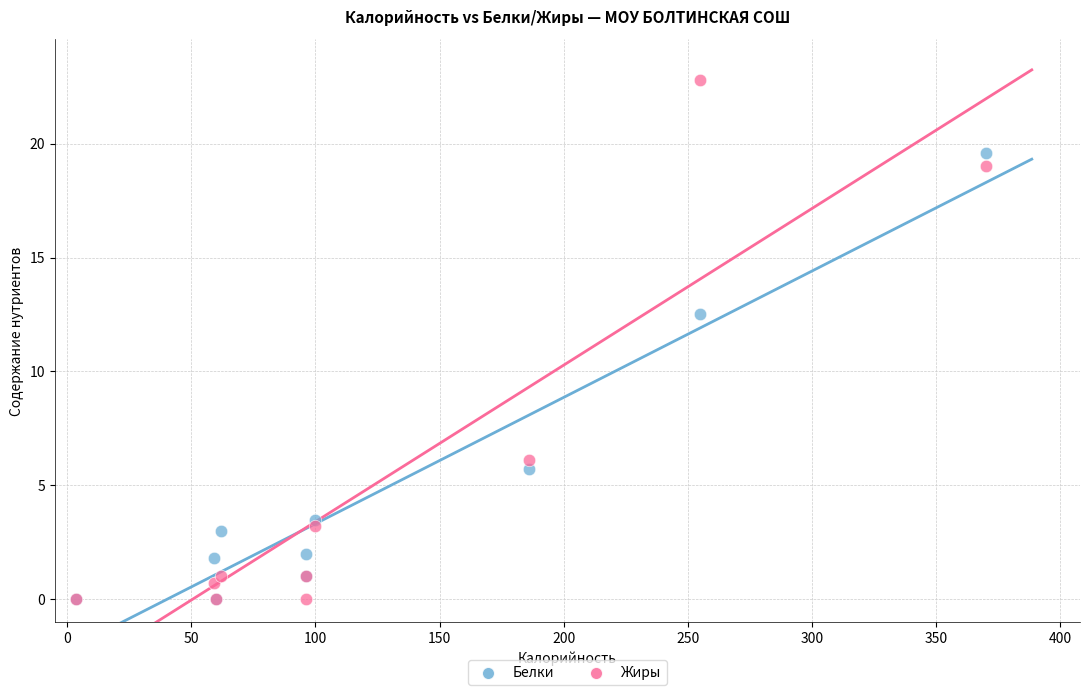

In the Жиры series, what Y value is closest to 11?

6.1